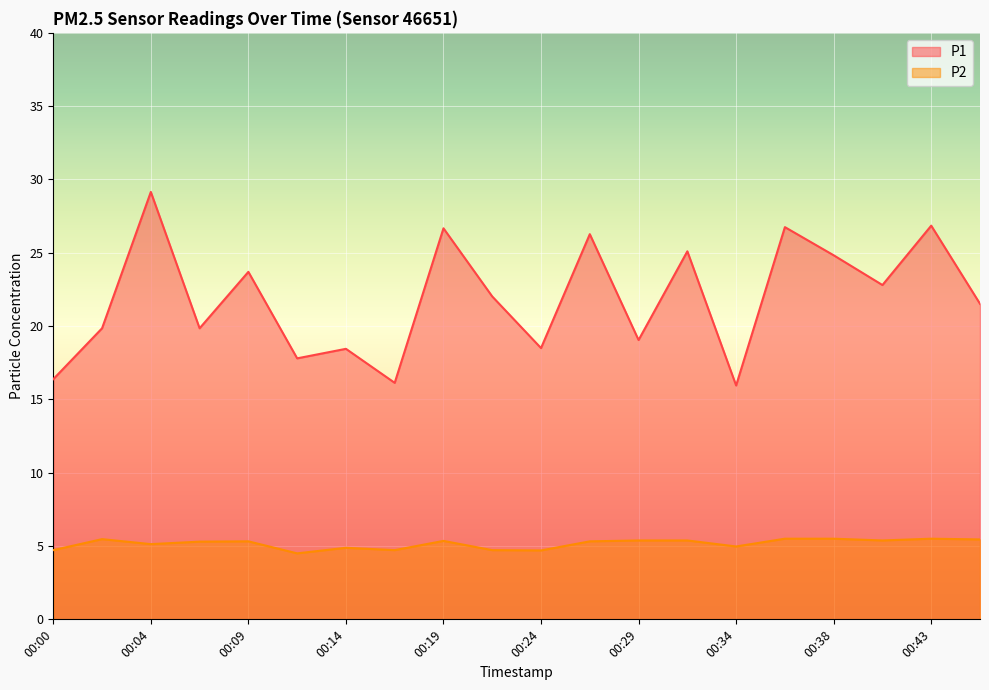

Rank the series by their maximum value, from highest to lowest.

P1, P2